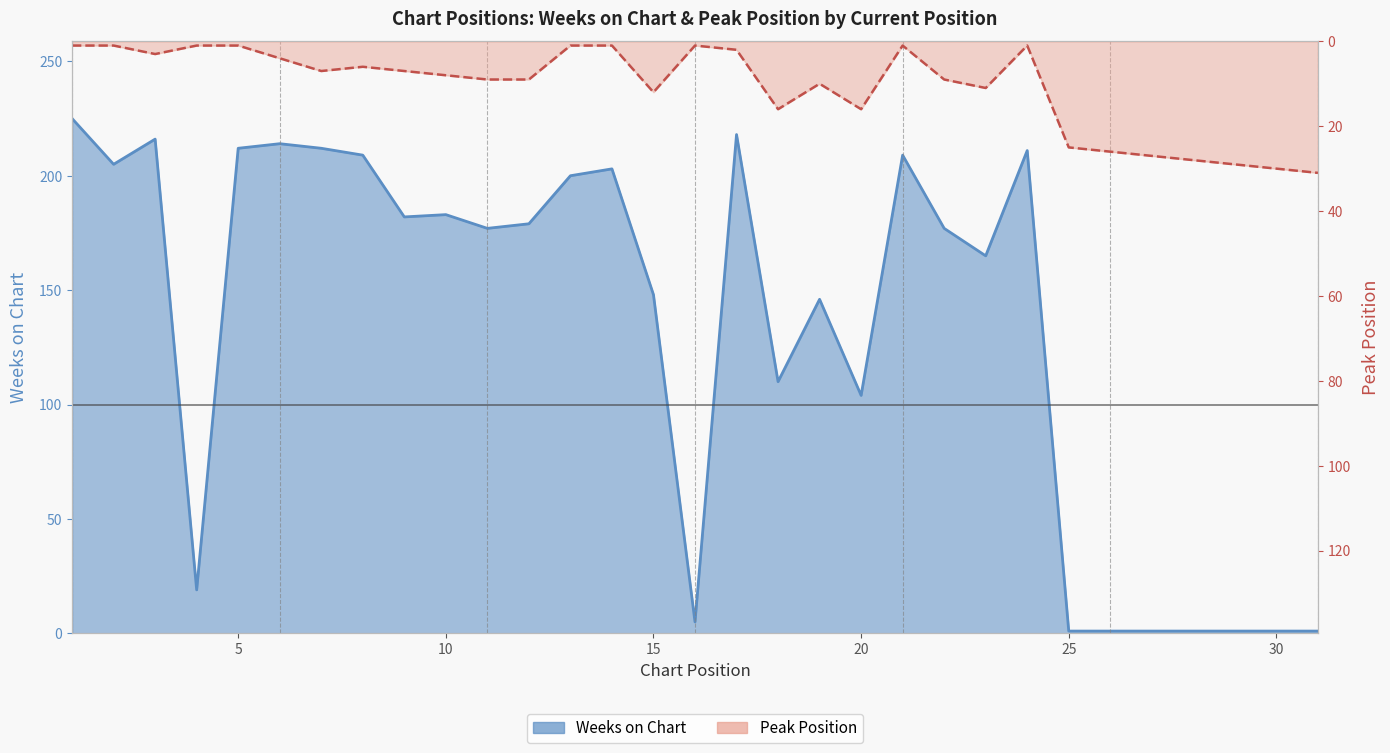

After their last crossing, which series has the higher values: Peak Position or Weeks on Chart?

Peak Position